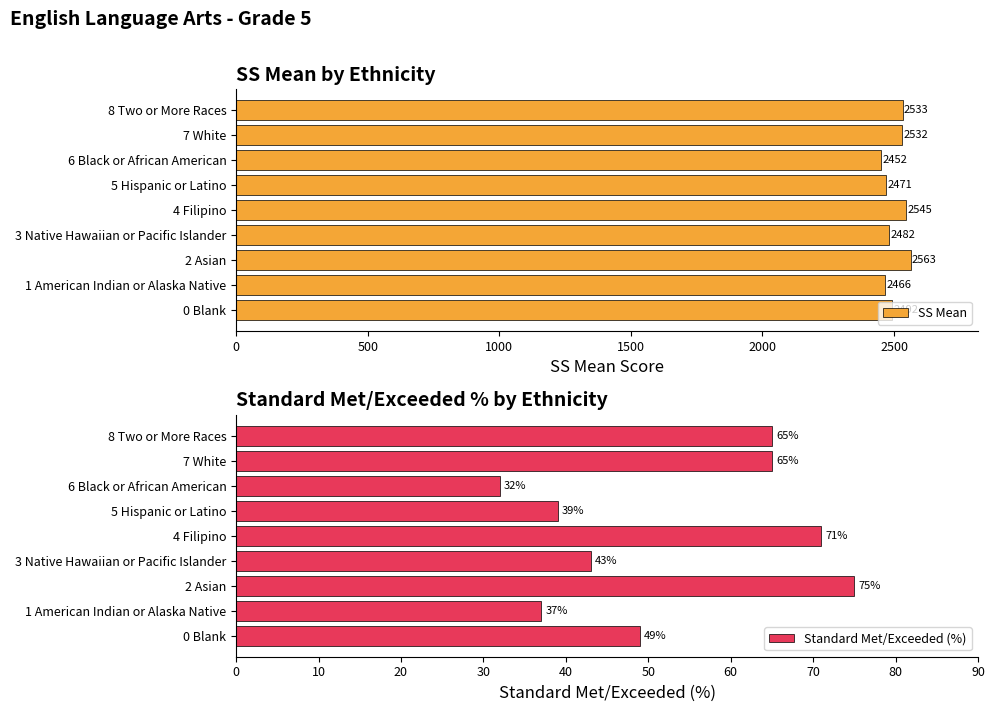

What is the maximum value shown in the chart?

2563